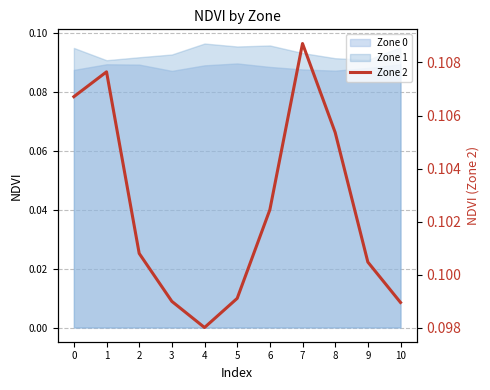

List the labels in order of value, largest first.

7, 1, 0, 8, 6, 2, 9, 5, 3, 10, 4